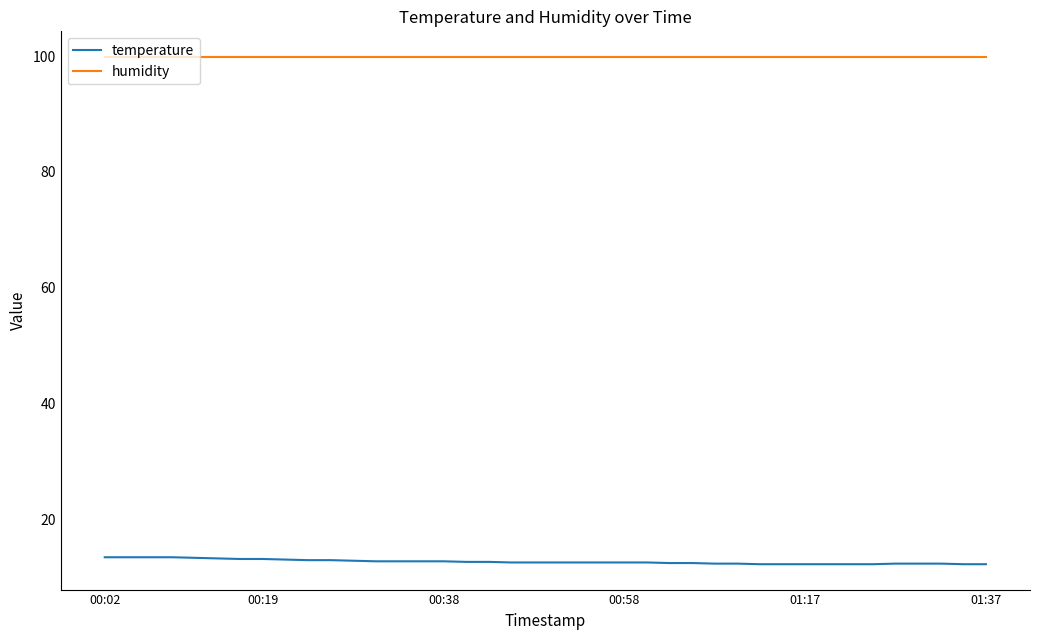

What is the maximum value shown in the chart?

99.9